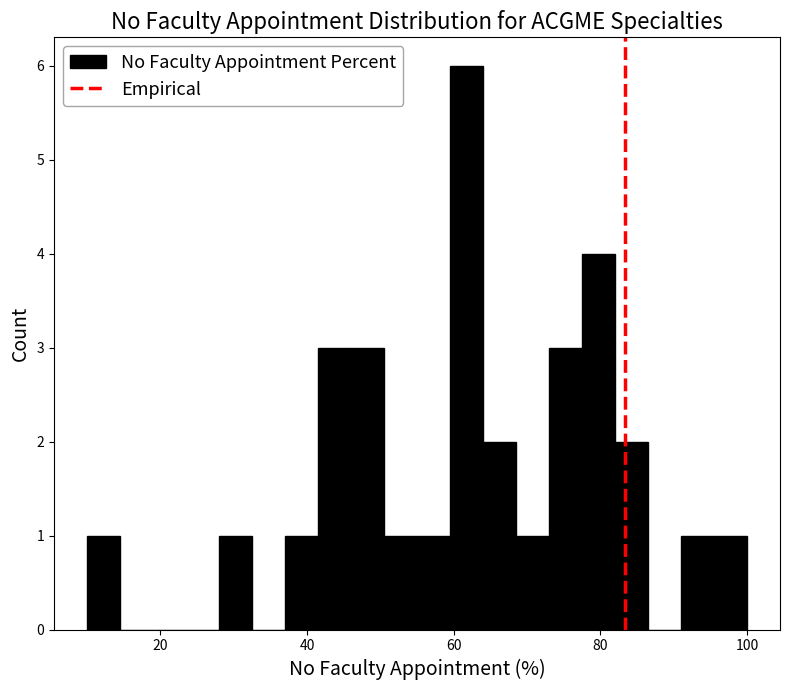

Around what value on the x-axis is the tallest bar? Give the approximate position of its centre, as read against the axis.

62